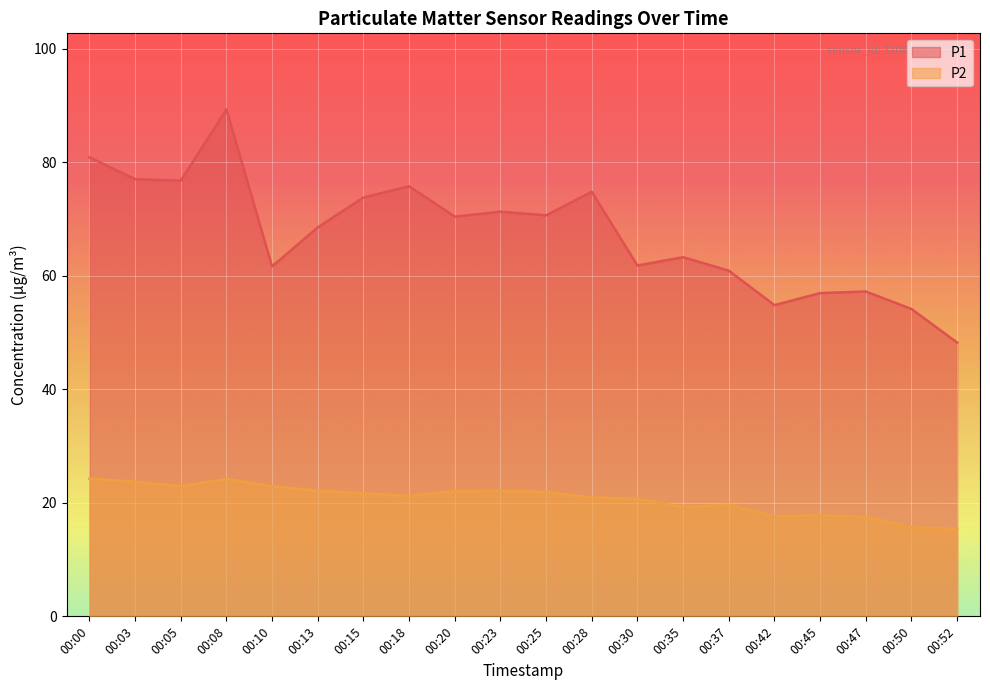

How many values in the P1 series exceed 70?

10